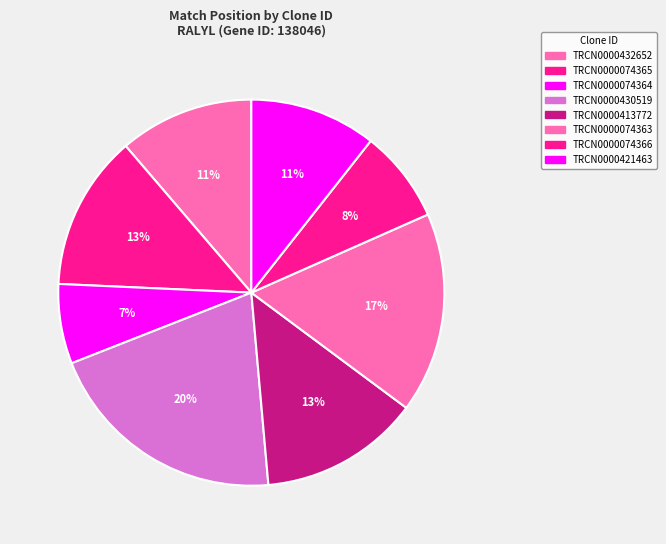

How many slices are in this pie chart?

8